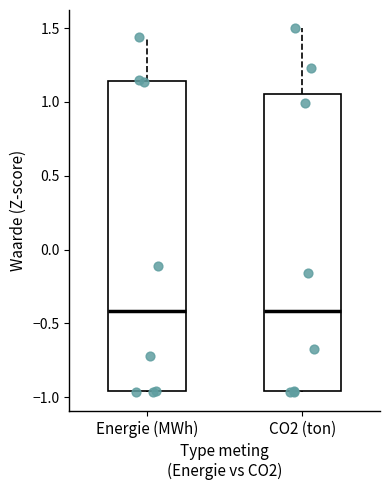

Which box is the tallest, from its lower edge to its upper edge?

Energie (MWh)